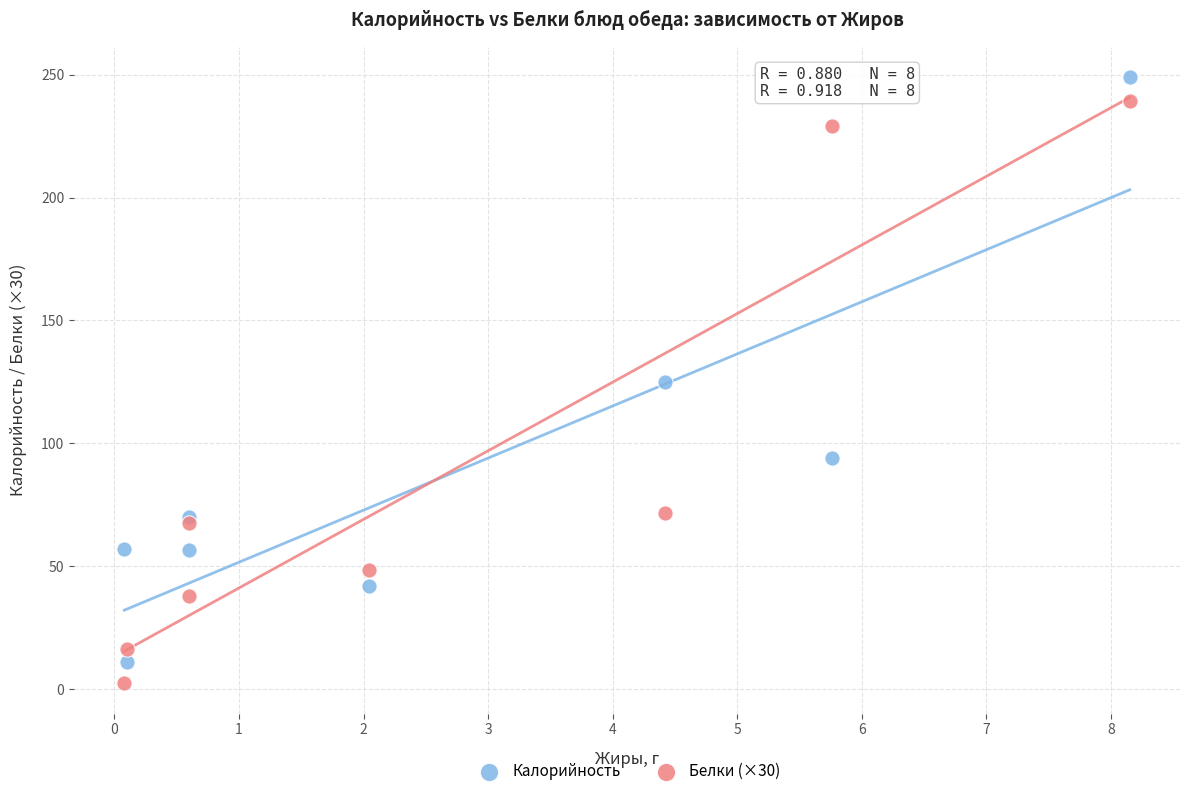

What are all the series names shown in the legend?

Калорийность, Белки (×30)